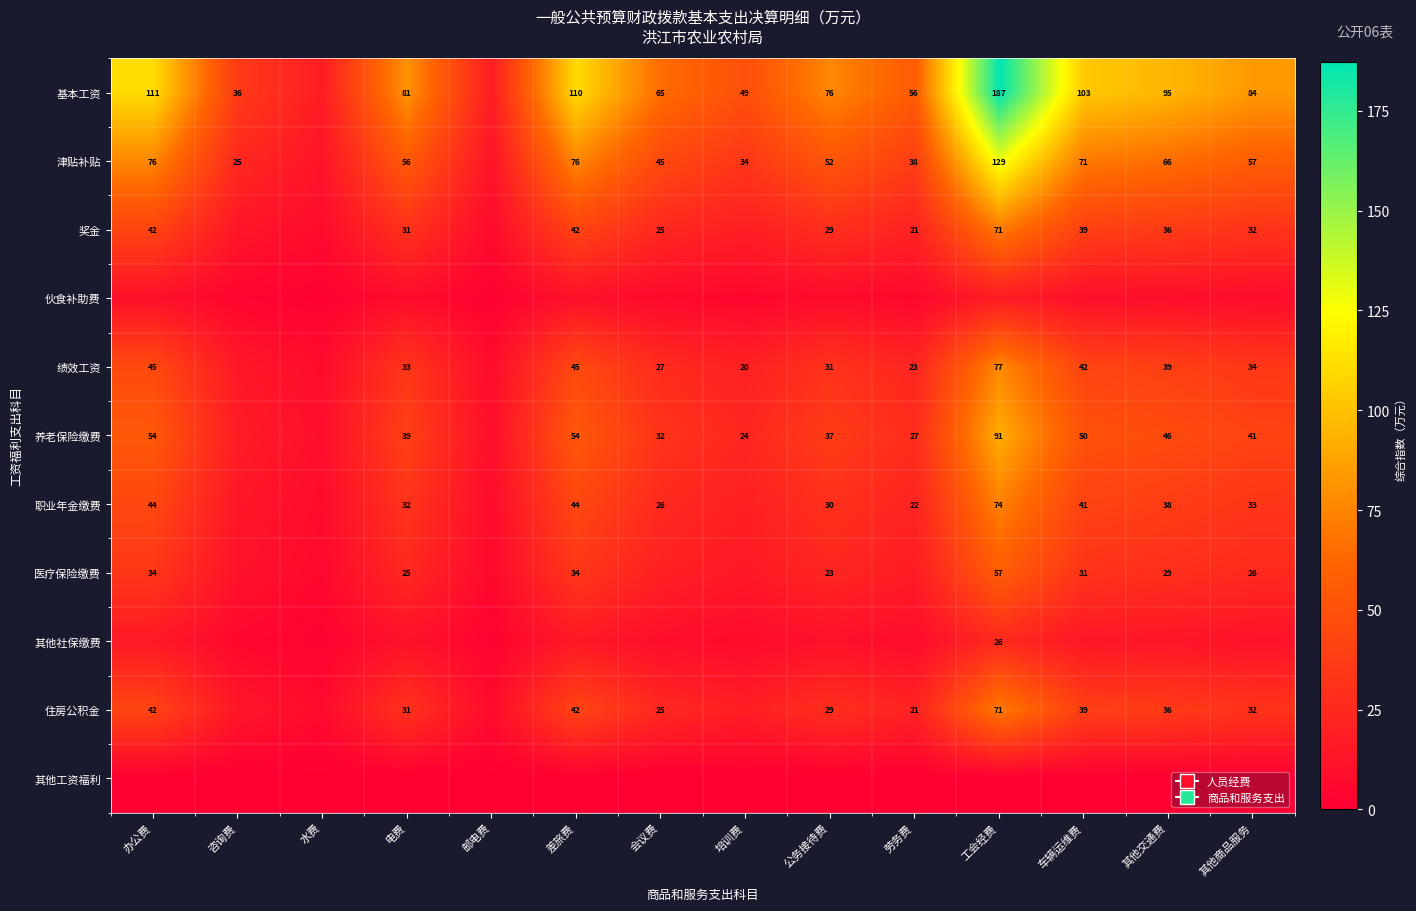

Which series changed the most between 车辆运维费 and 其他交通费?

基本工资